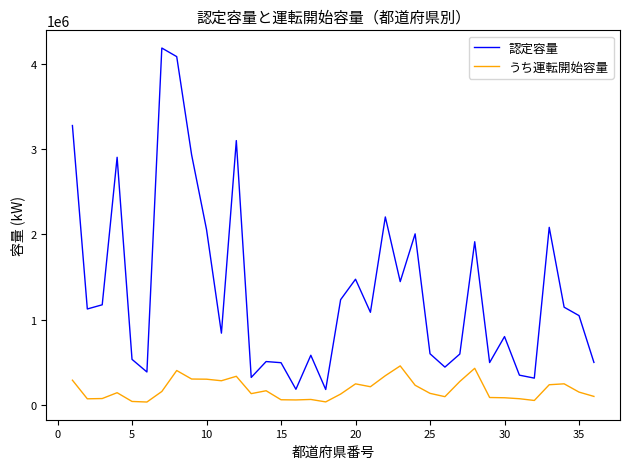

True or false: 認定容量 and うち運転開始容量 cross at least once.

False